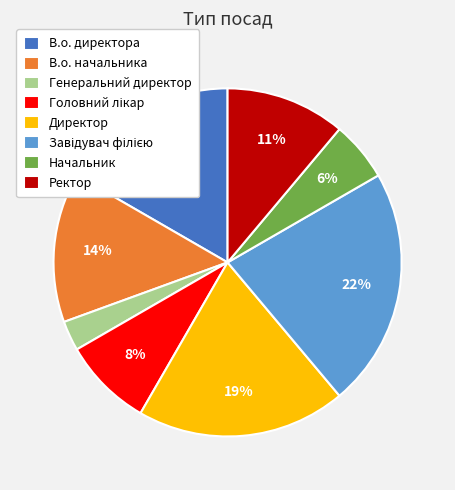

To the nearest percent, what is the difference between the largest and smallest slice percentages?

19%